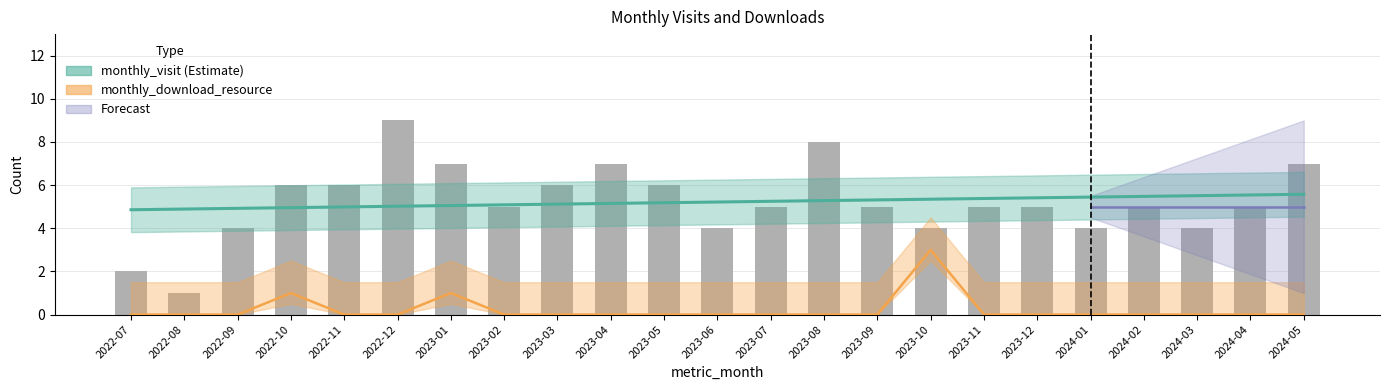

What is the spread (max minus min) of values at 2022-09?

4.9